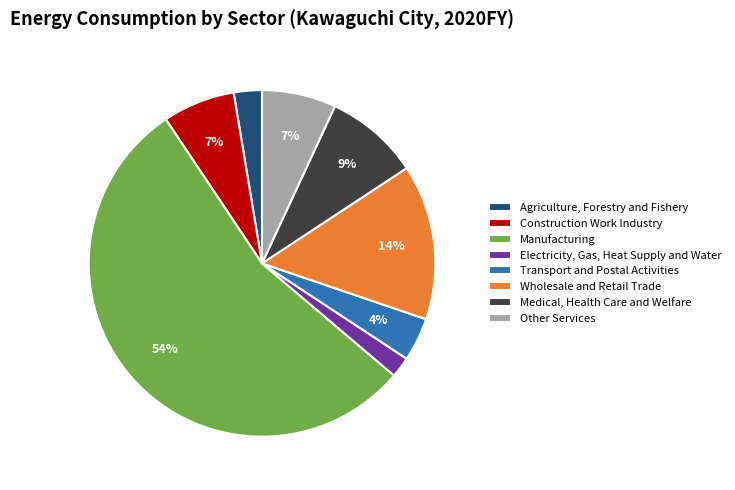

What is the smallest slice in the pie chart?

Electricity, Gas, Heat Supply and Water